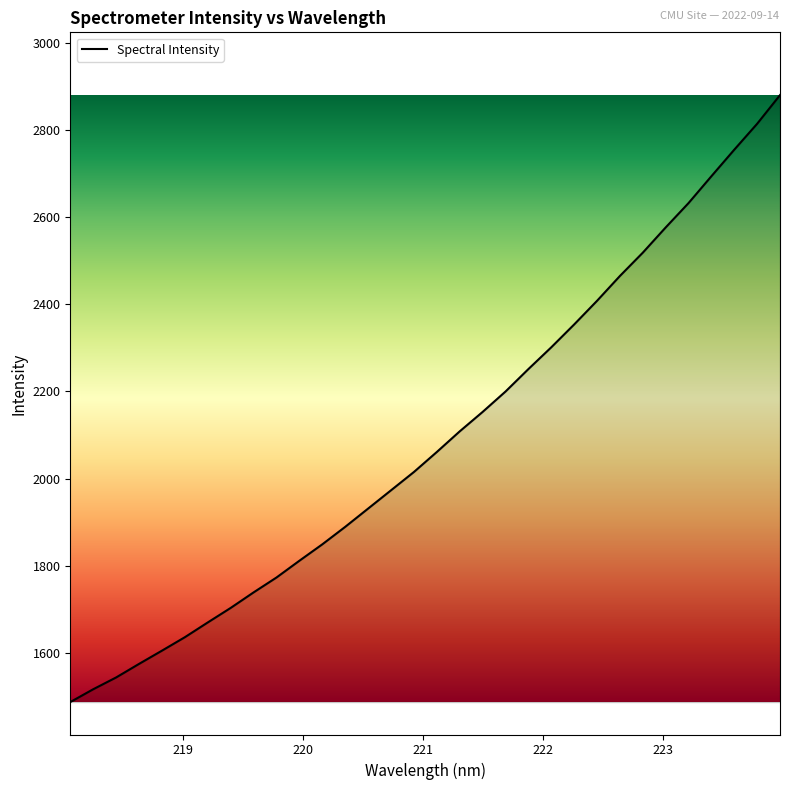

What is the maximum value shown in the chart?

2879.5